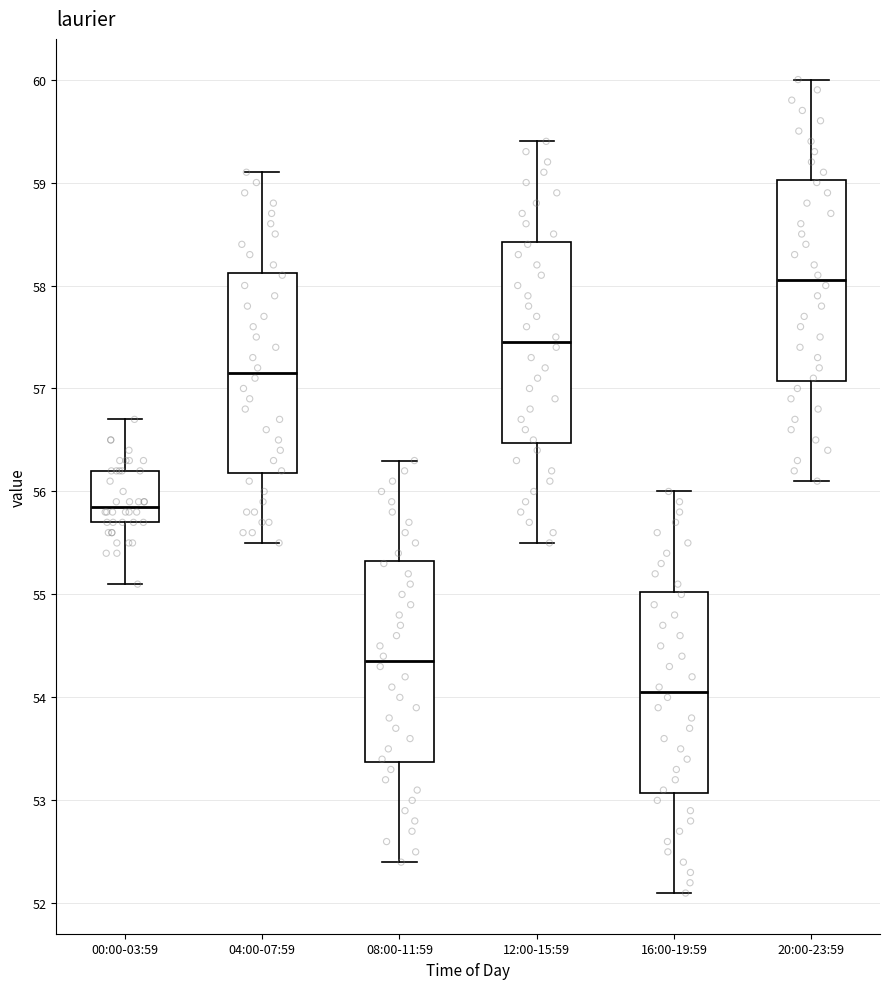

Where is the upper edge of the box for 08:00-11:59 on the y-axis? The values are not printed on the chart, so give them approximately, as read against the axis.

55.3